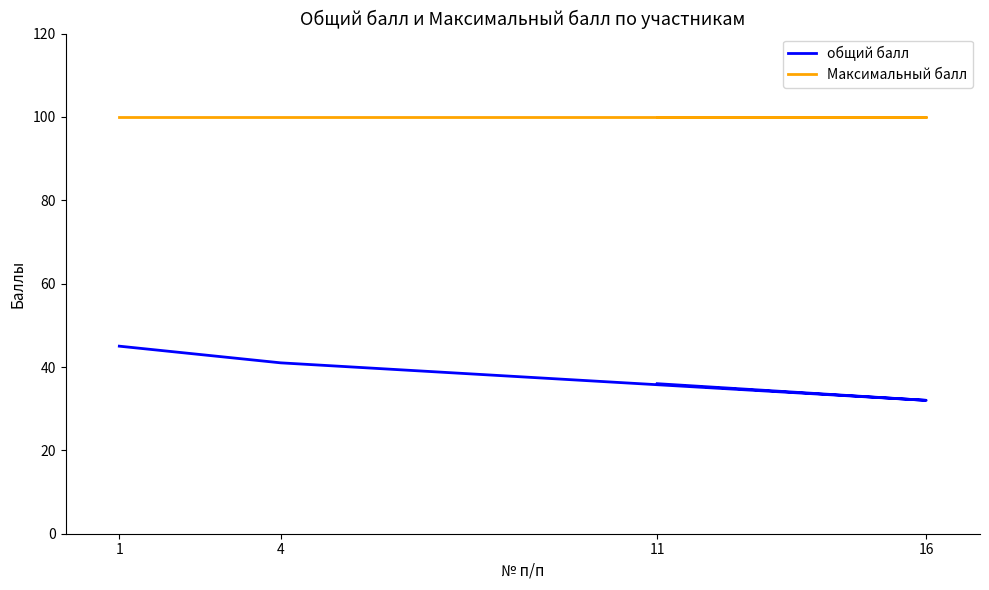

What is the sum of the общий балл values at 11 and 4?

77